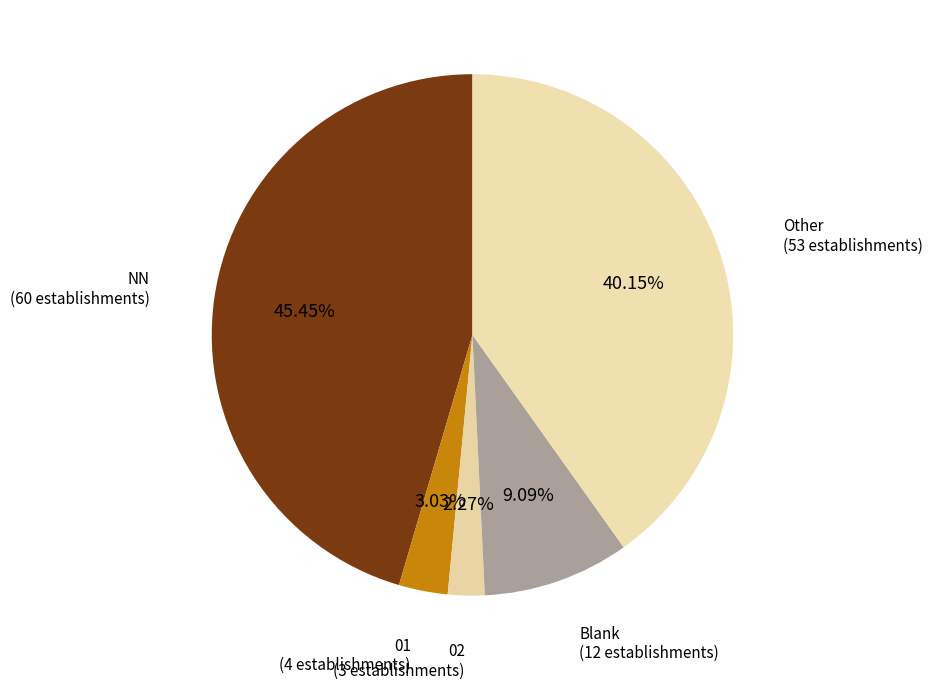

How many segments does this pie chart have?

5